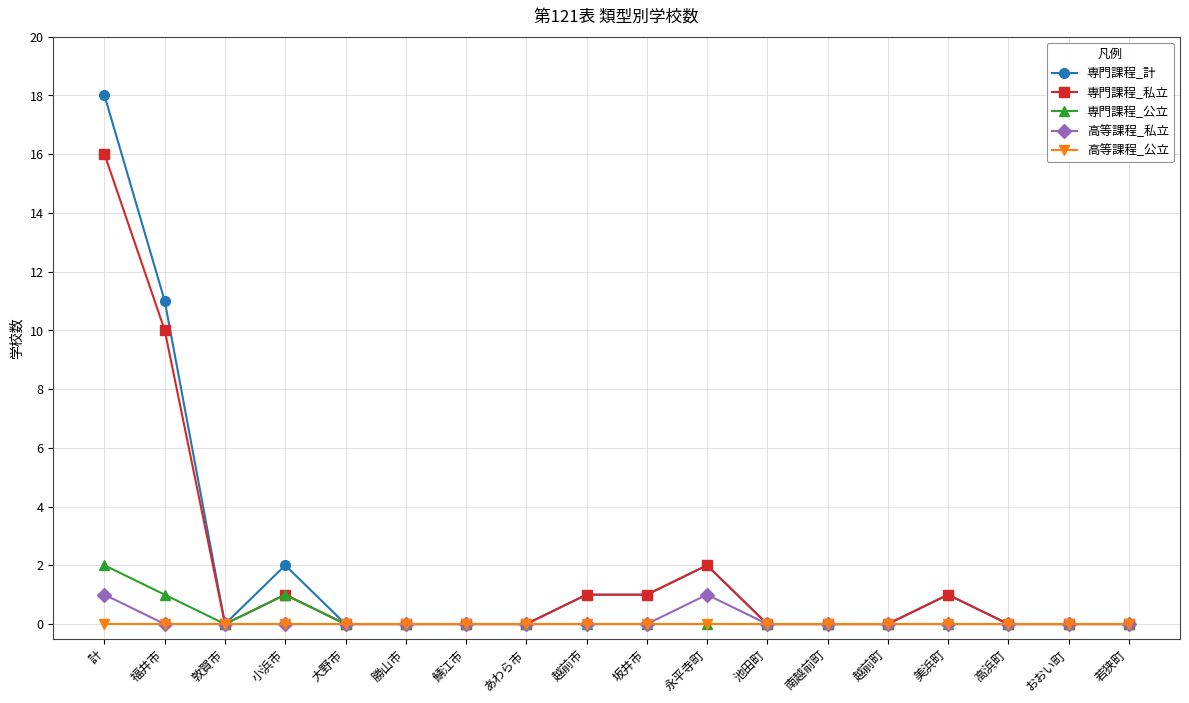

What are all the series names shown in the legend?

専門課程_計, 専門課程_私立, 専門課程_公立, 高等課程_私立, 高等課程_公立